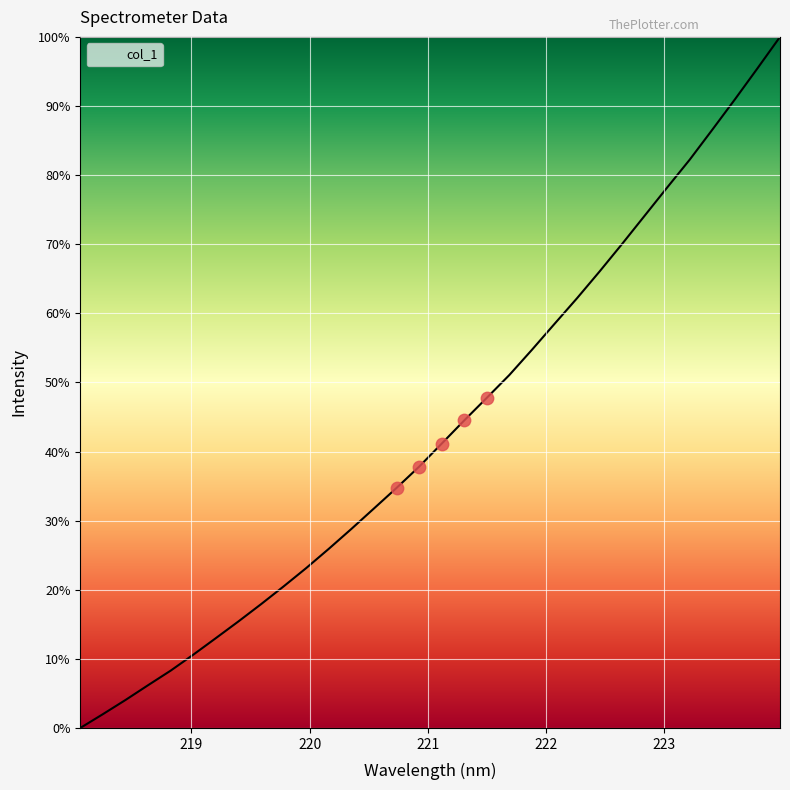

What is the maximum value shown in the chart?

100.0